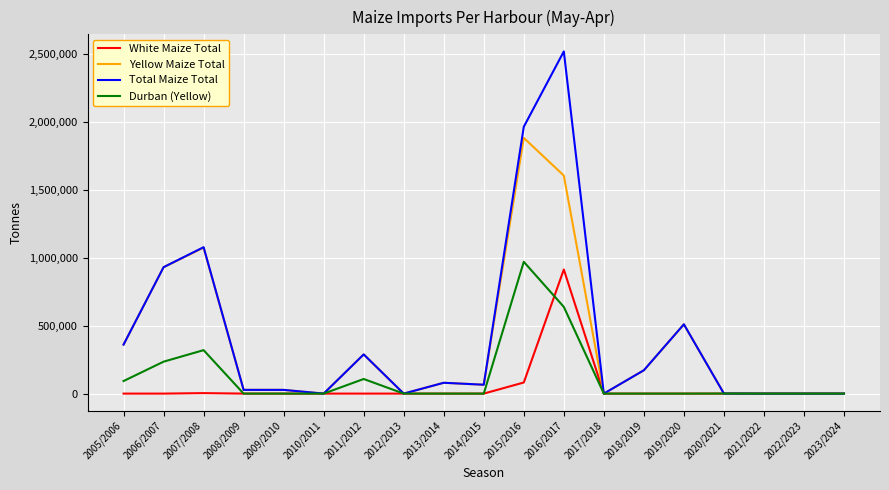

Does the chart display data point markers on the line(s)?

No